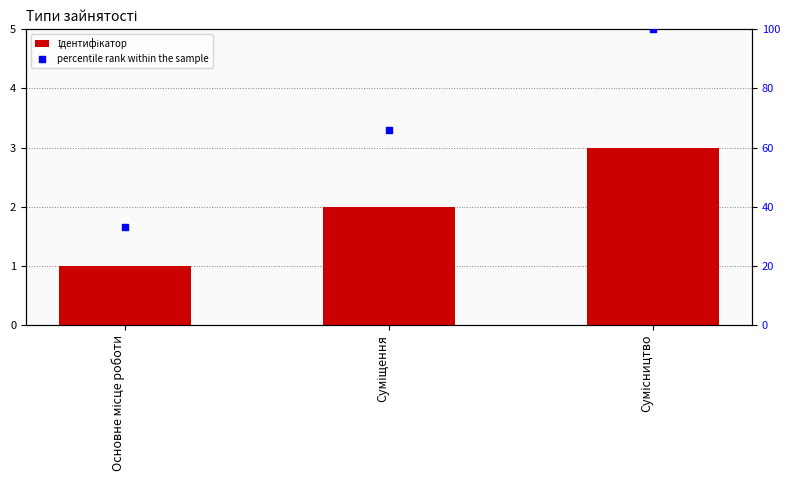

At which category is the sum across all series the highest?

Сумісництво